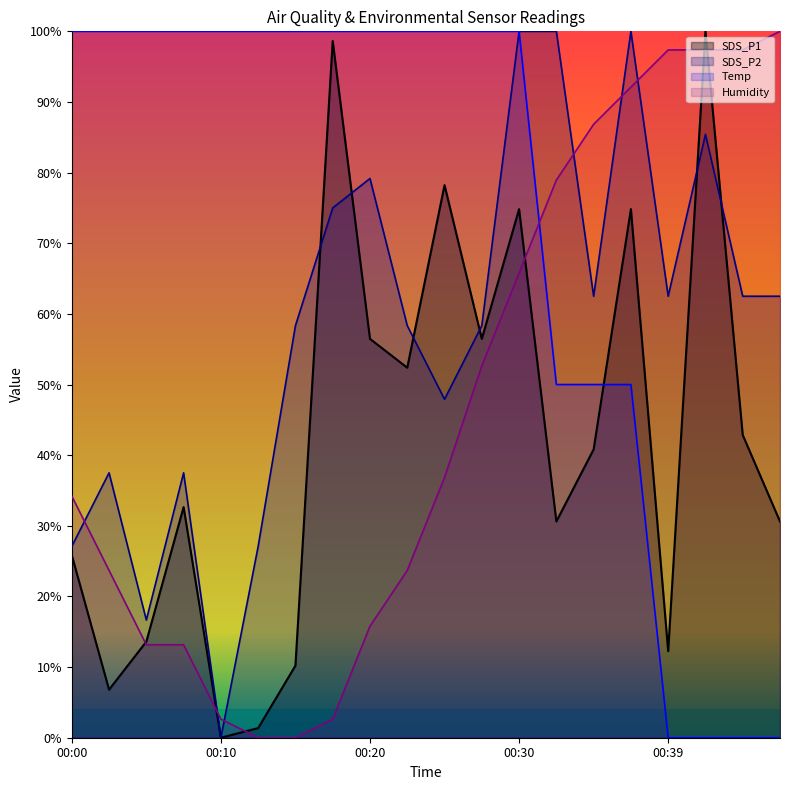

The value of SDS_P1 at 00:25 is 16.0. True or false?

False